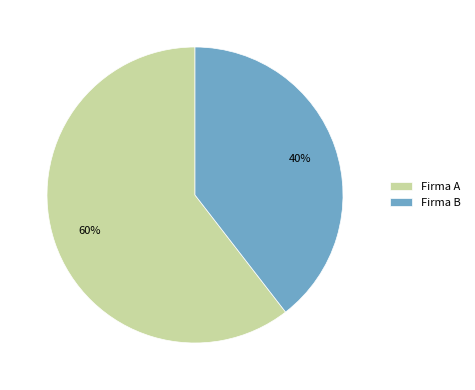

Between Firma A and Firma B, which is larger?

Firma A